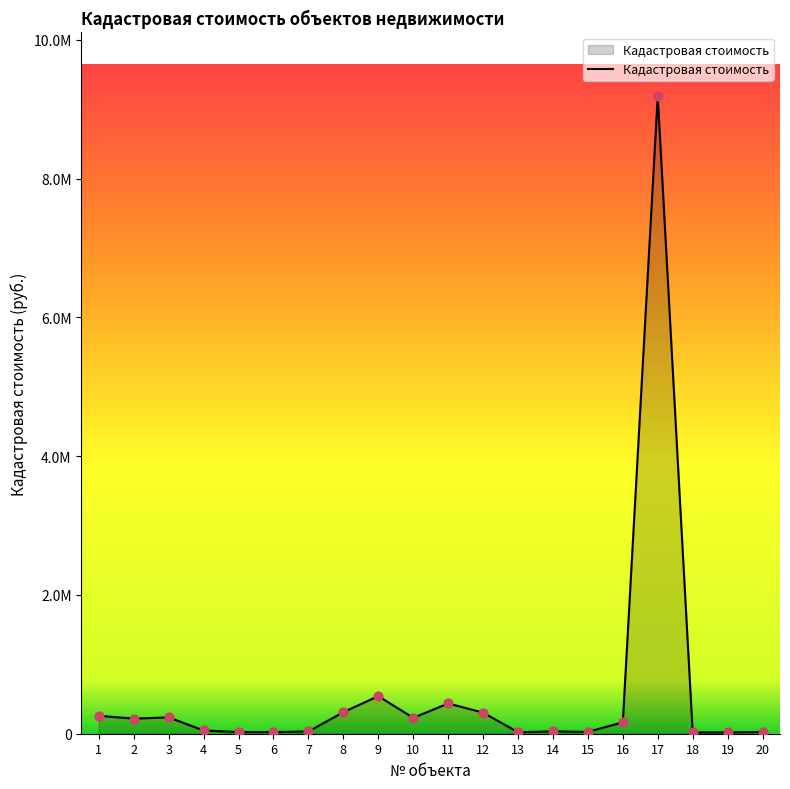

Approximately how many times larger is the value at 17 compared to 9?

17.0